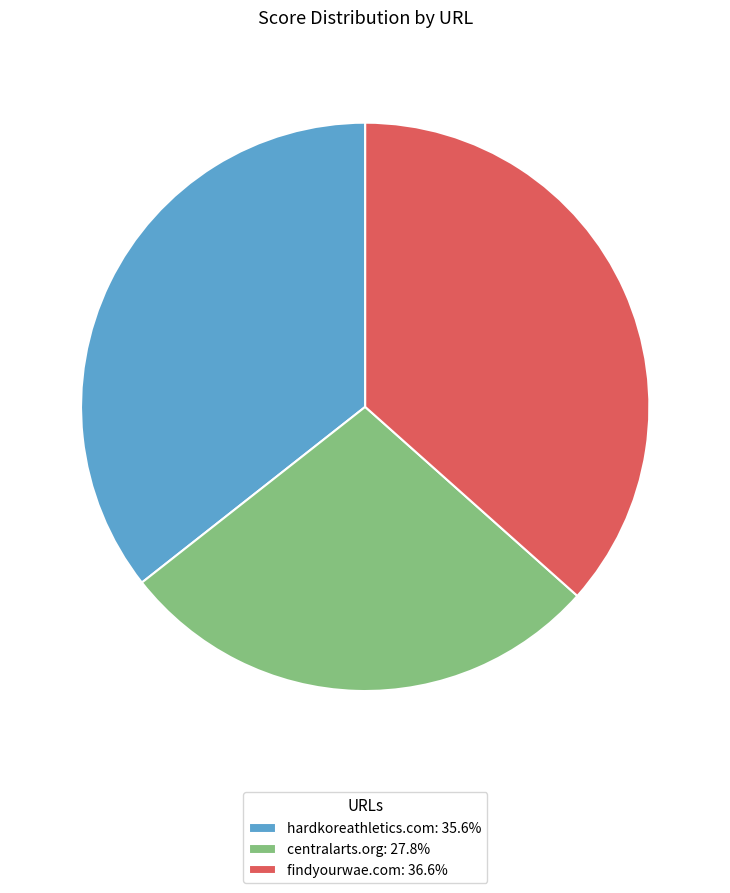

Does any single category account for the majority?

No